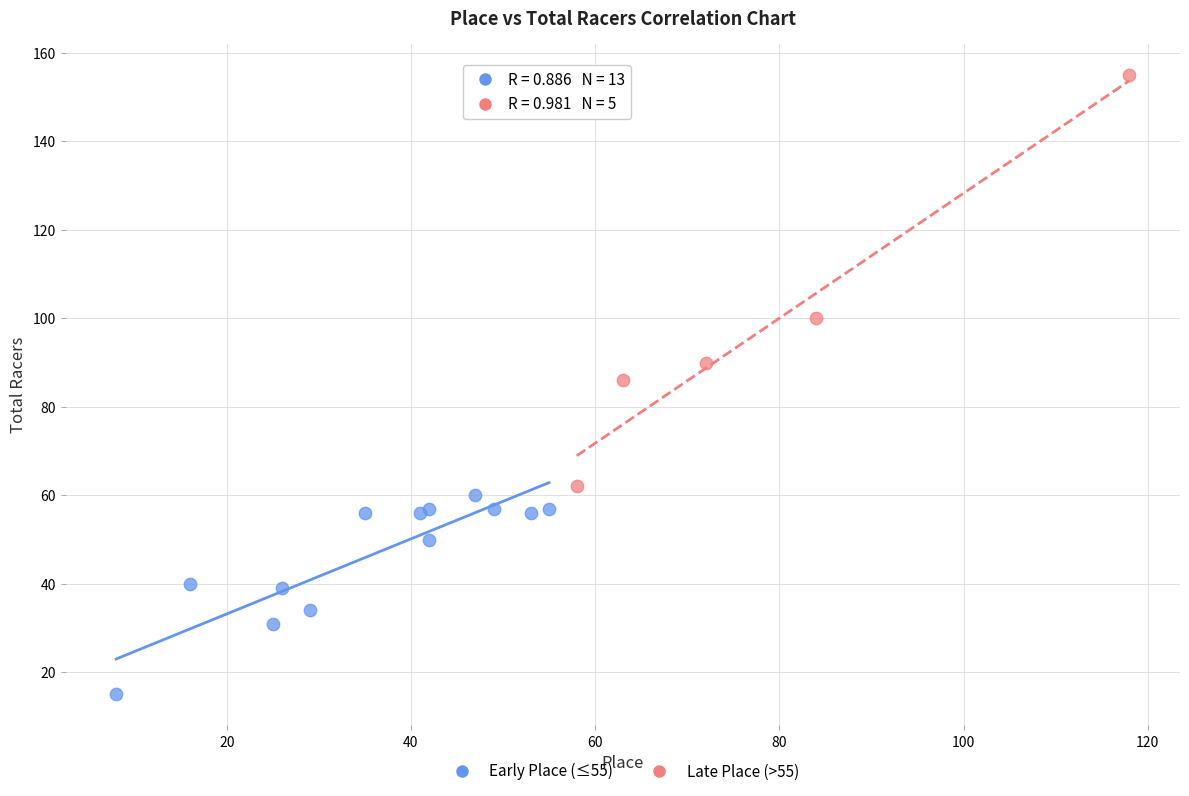

Which series has the widest spread of Y values?

Late Place (>55)